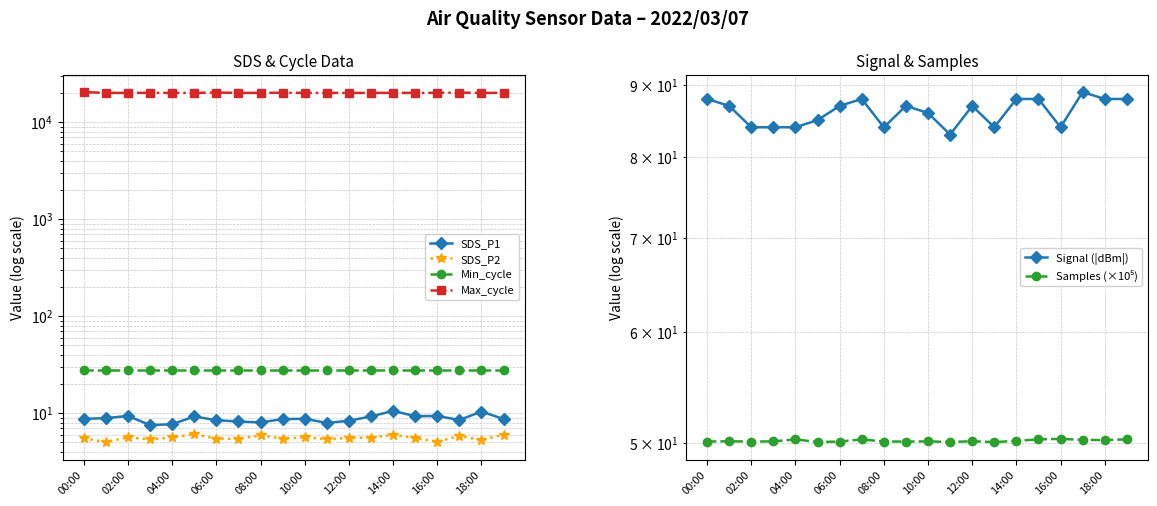

Which series has the widest spread of values?

Max_cycle